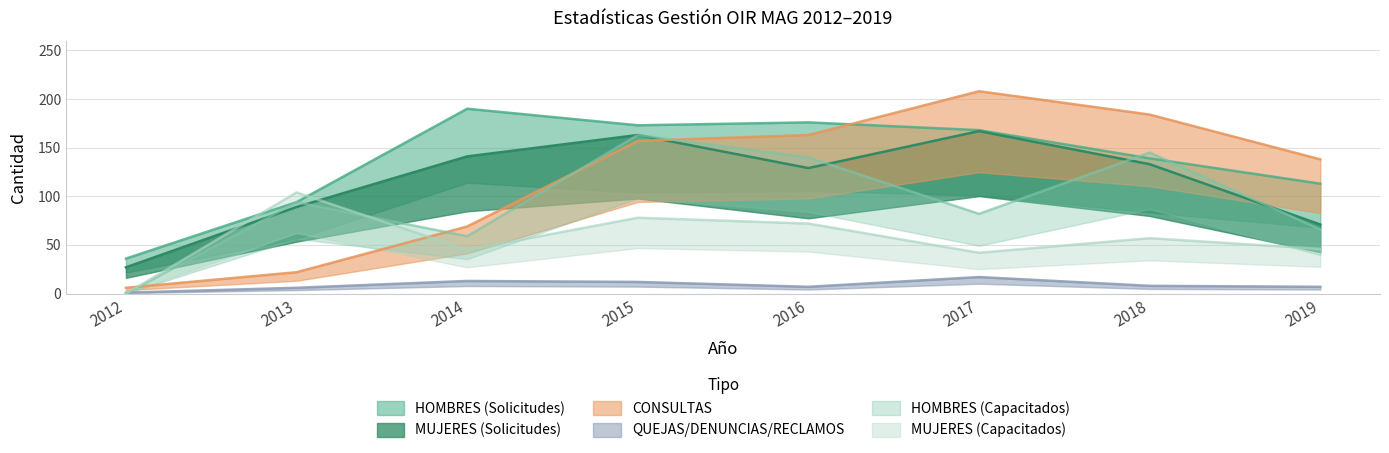

Reading left to right, extract all data points from this chart.

HOMBRES (Solicitudes): 36	94	190	173	176	168	139	113
MUJERES (Solicitudes): 27	89	141	163	129	167	133	71
CONSULTAS: 6	22	69	157	163	208	184	138
QUEJAS/DENUNCIAS/RECLAMOS: 1	6	13	12	7	17	8	7
HOMBRES (Capacitados): 0	94	59	163	140	82	145	66
MUJERES (Capacitados): 0	104	45	78	72	42	57	46